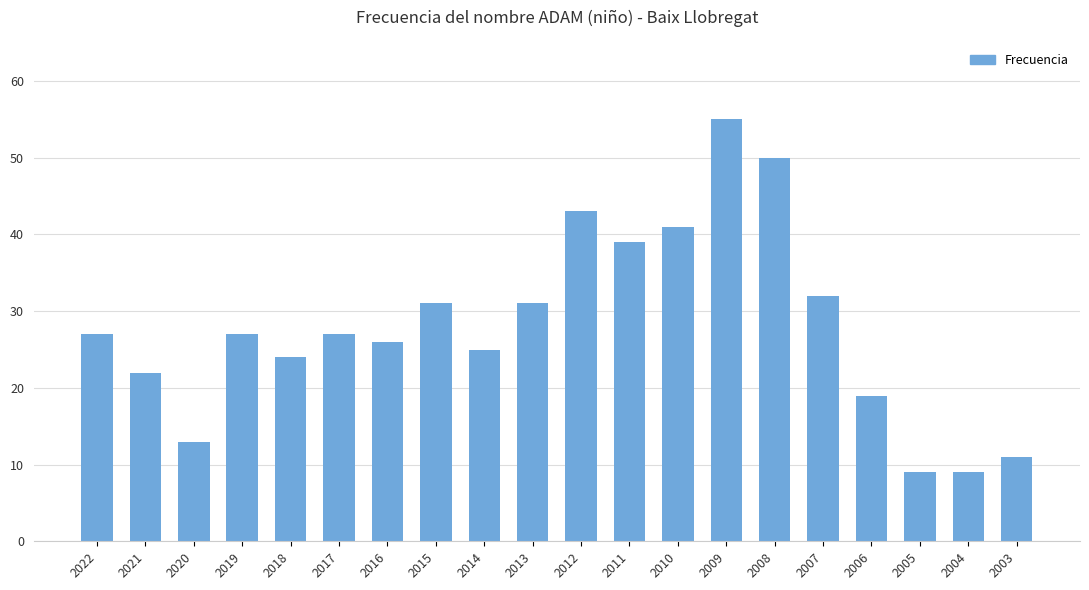

Between 2022 and 2004, which is larger?

2022